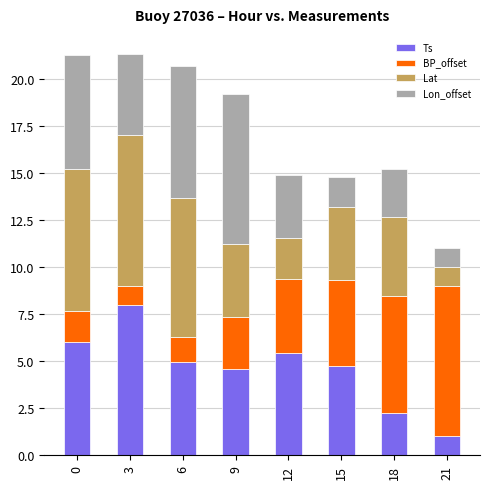

The Ts series shows 5.4 at 12. True or false?

True